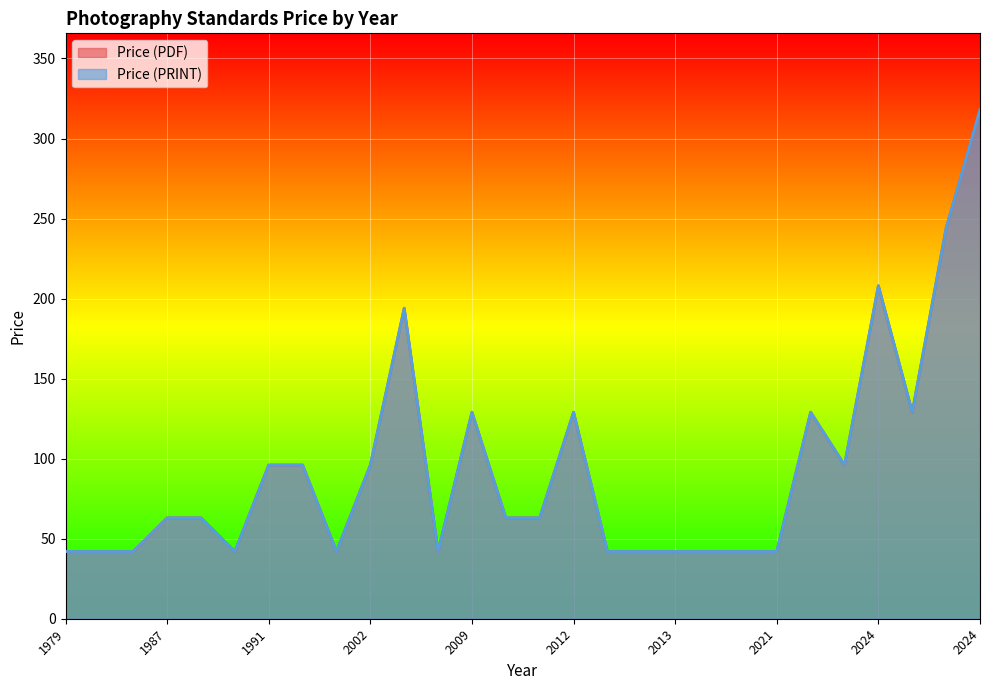

Which category has the highest value in the Price (PRINT) series?

2024